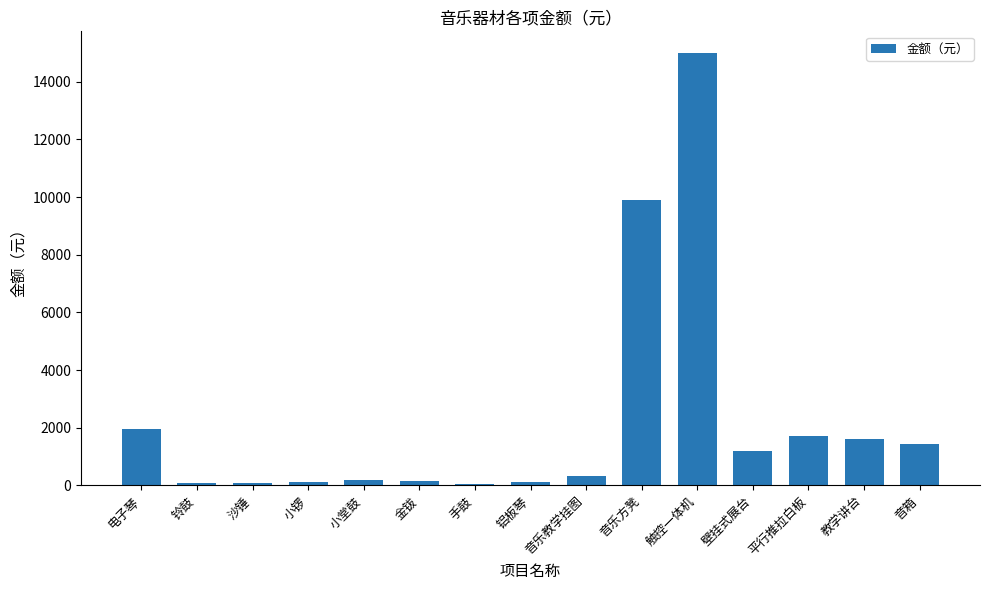

The chart shows a value of 9888.0 at 音乐方凳. True or false?

True